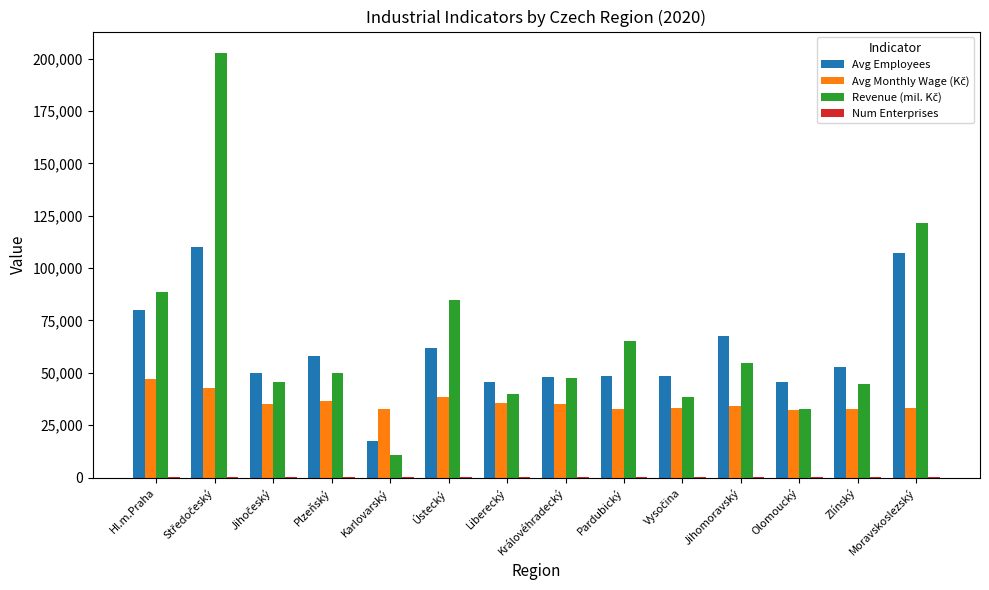

What is the greatest value displayed?

202794.7